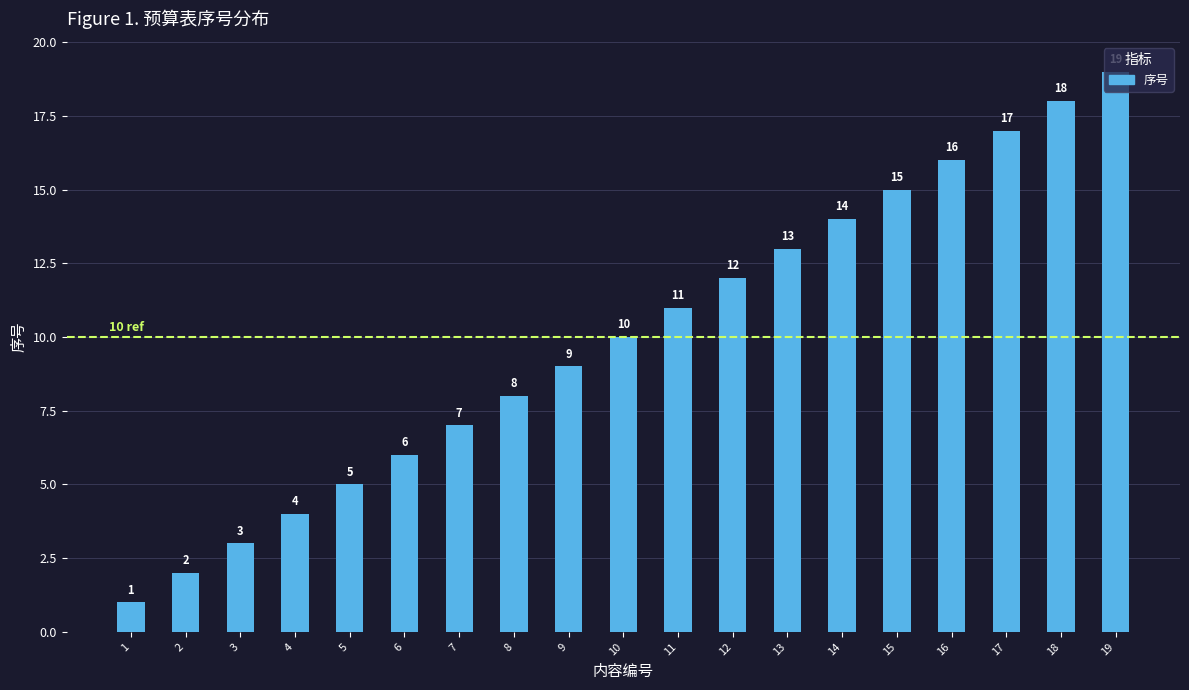

How many data points does each series have?

19